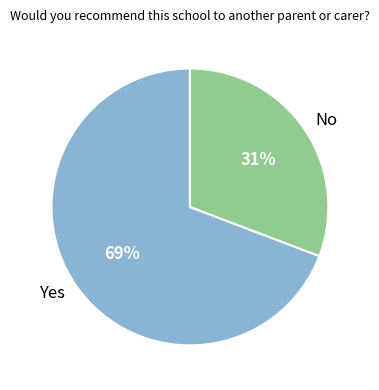

To the nearest percent, what is the difference between the Yes and No slice percentages?

38%